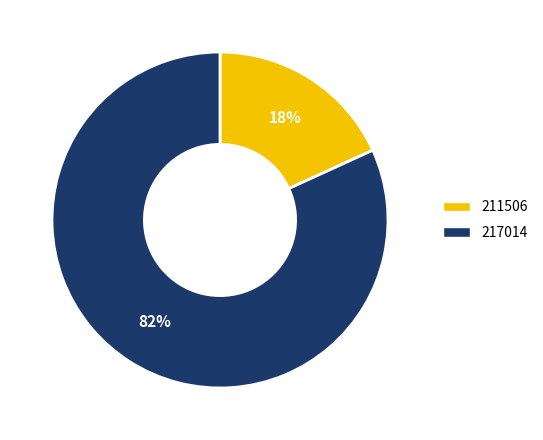

Which category has the biggest portion of the pie?

217014